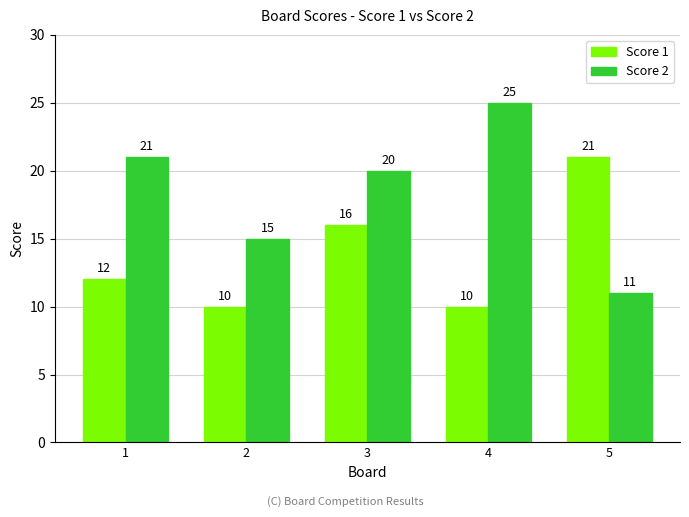

Is it true that Score 2 equals 21 at 1?

True